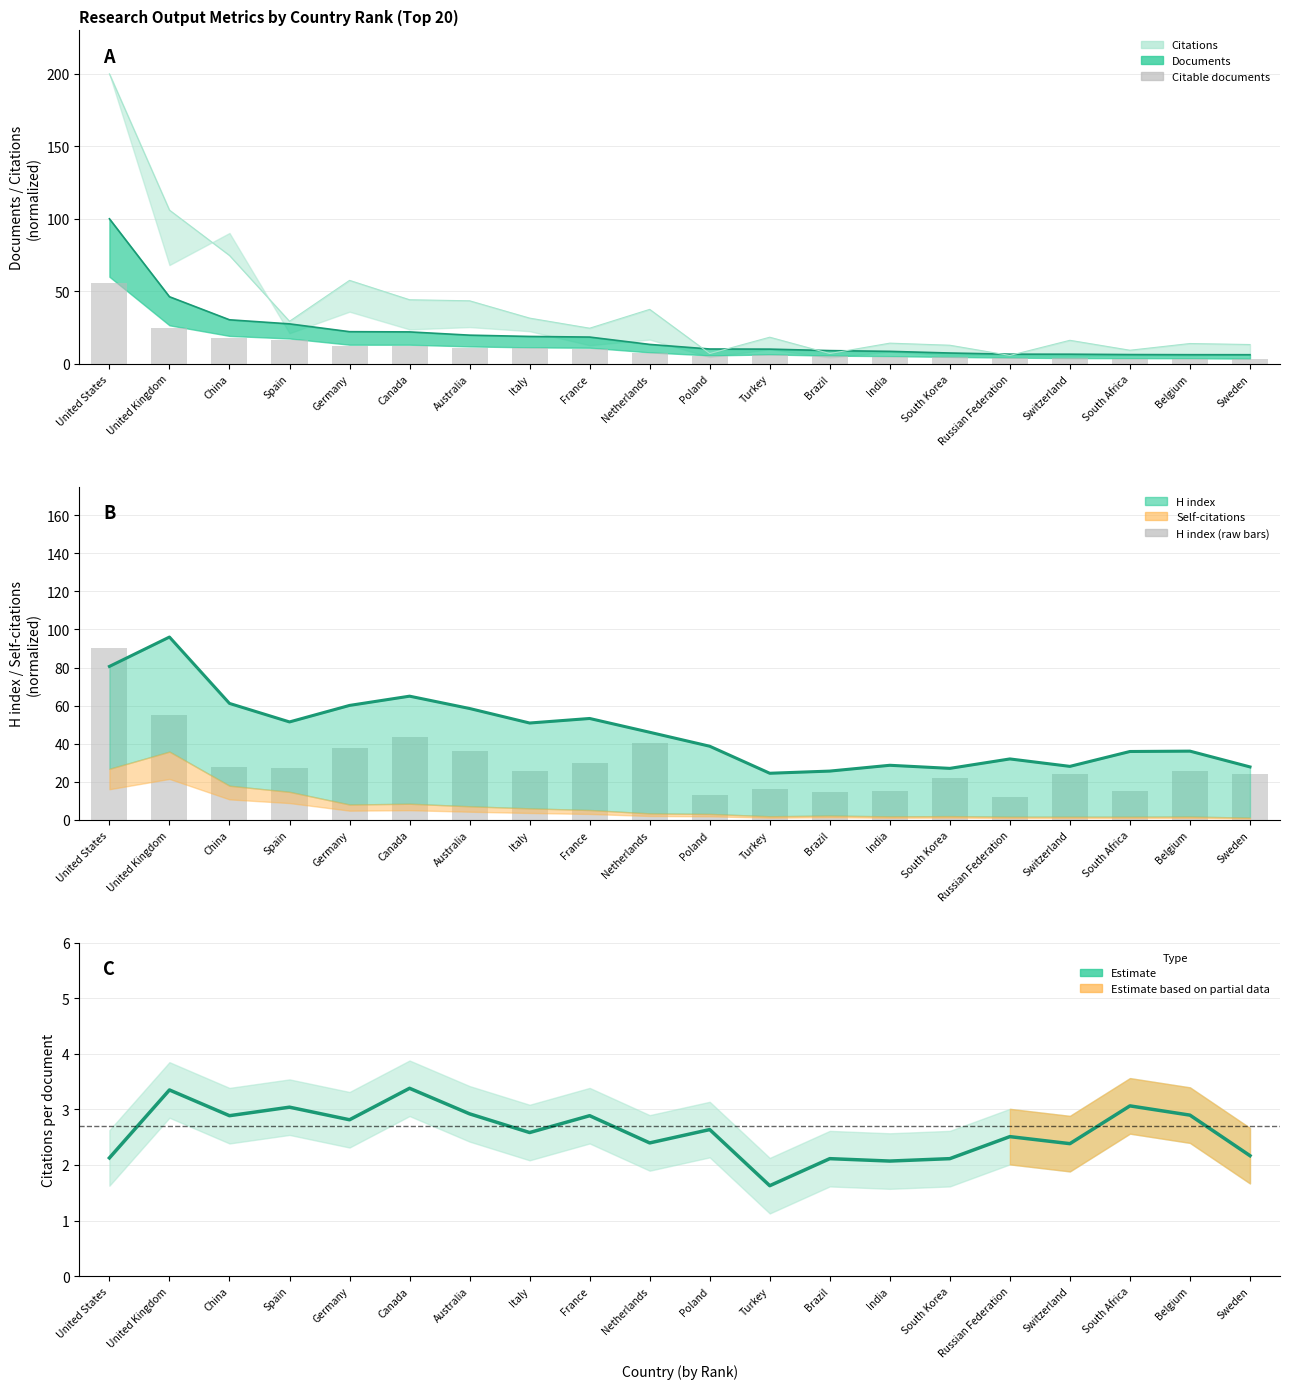

What is the value of the Citable documents bar at the 10th from the left?

7.3